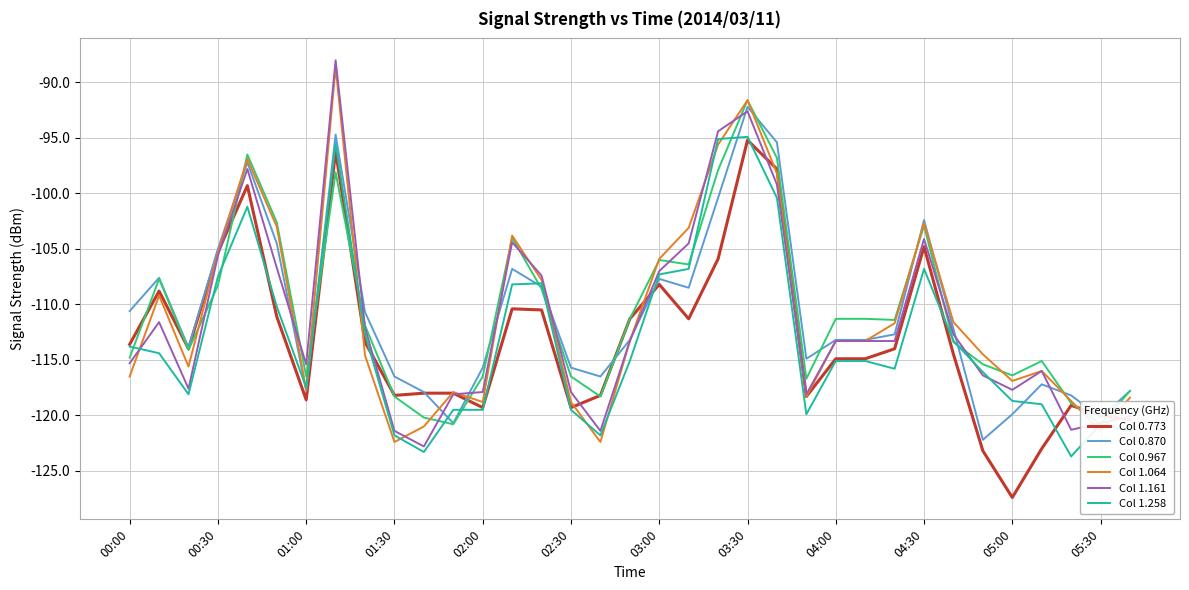

The Col 0.870 series shows -45.9 at 16. True or false?

False